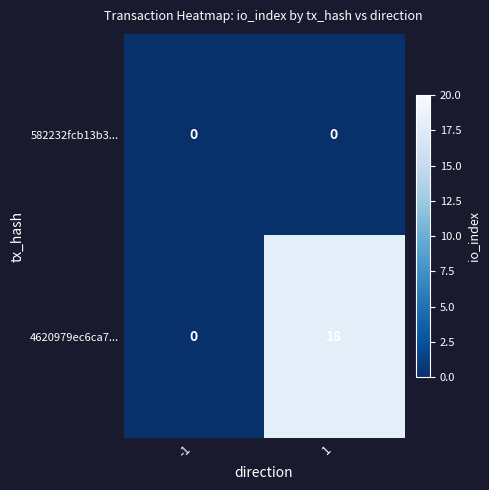

Between -1 and 1, which series saw the biggest shift?

4620979ec6ca7...